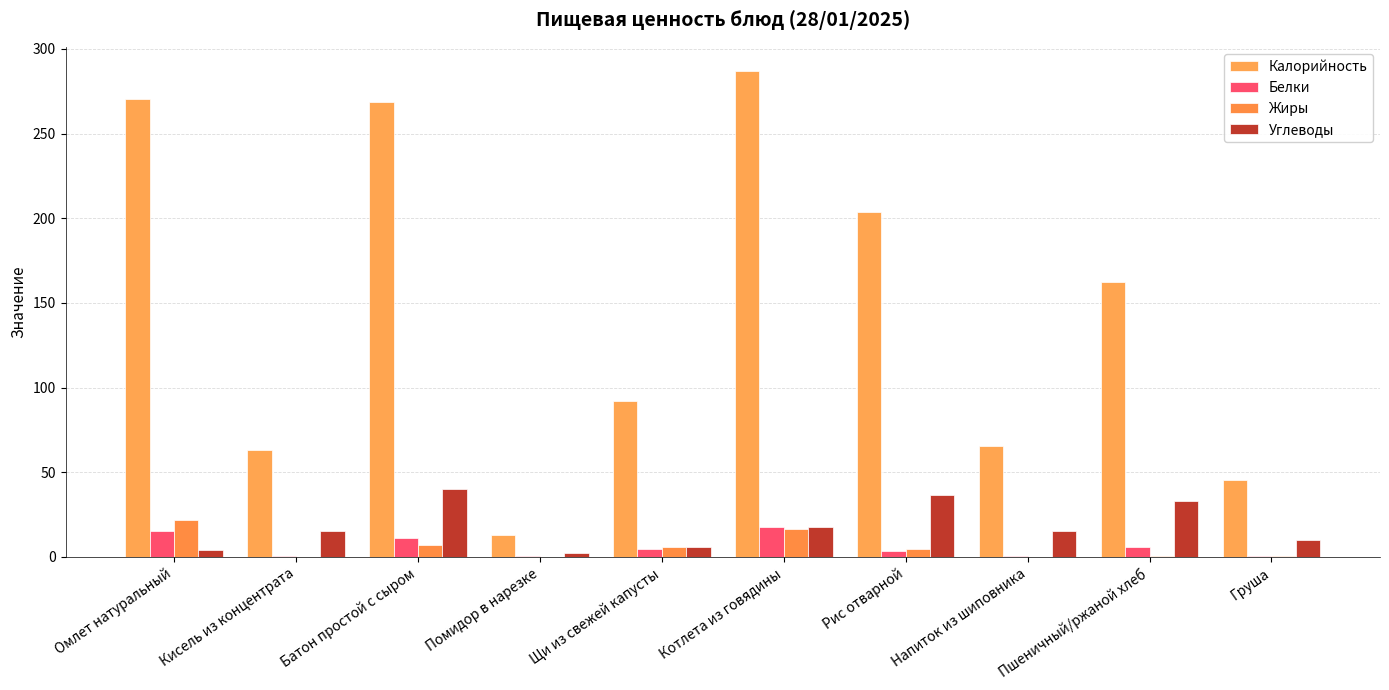

How many groups of bars are there?

10